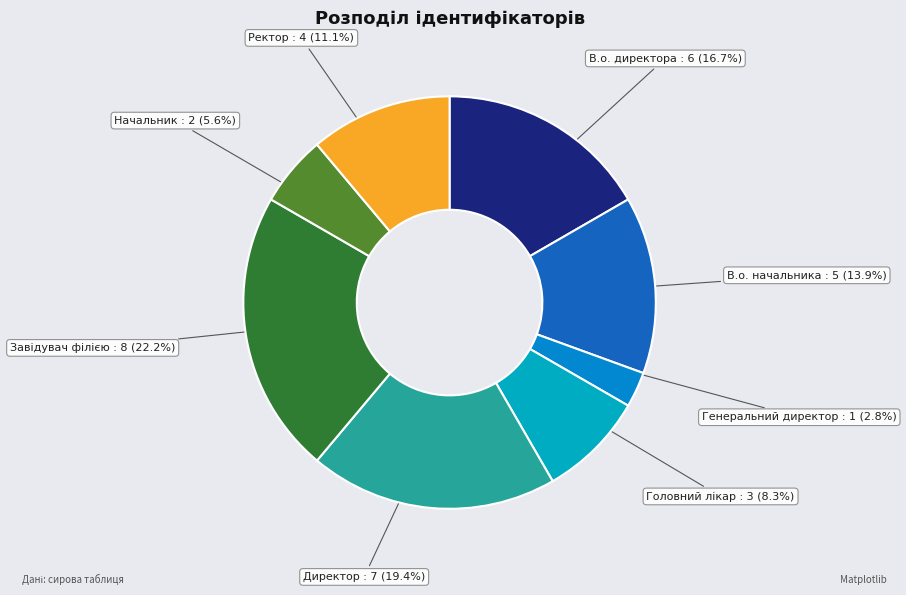

Is there a majority slice in this chart?

No